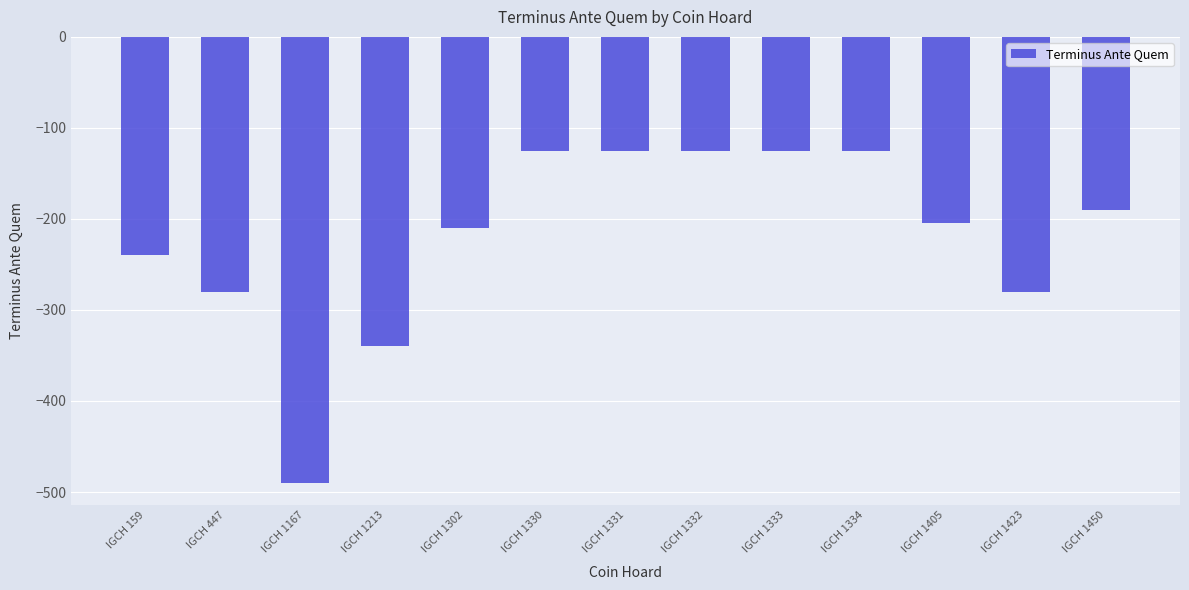

What is the sum of the values at IGCH 1167 and IGCH 1334?

-615